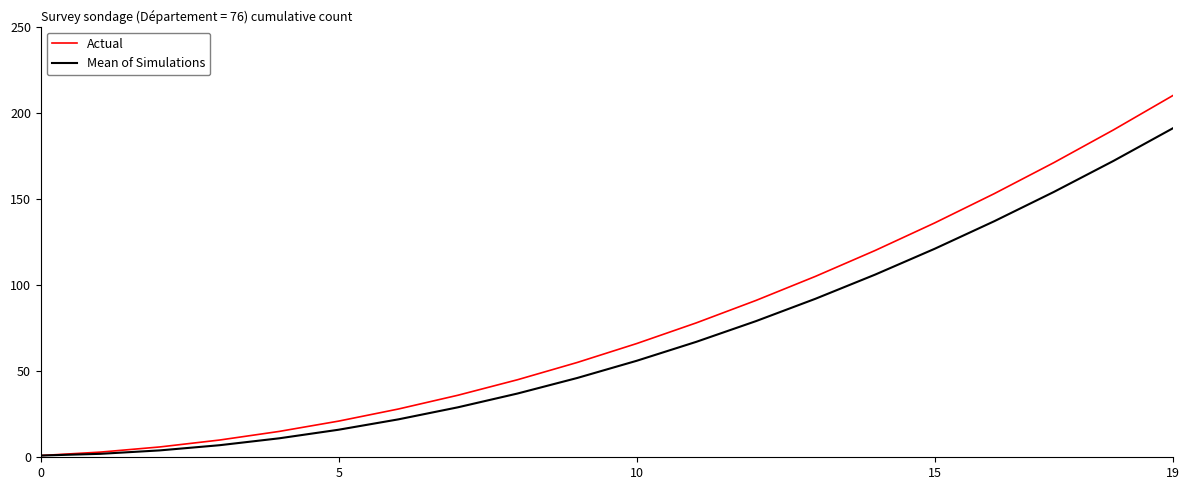

Which series has the largest range (max minus min)?

Actual